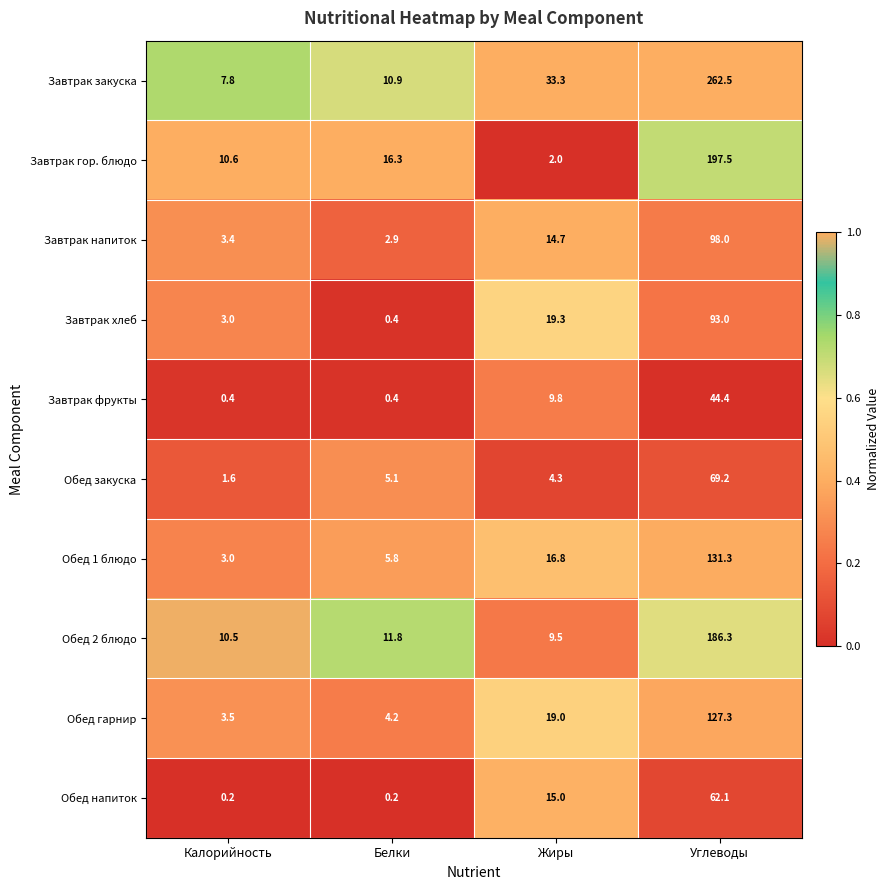

Read the Завтрак хлеб value at Калорийность.

3.0